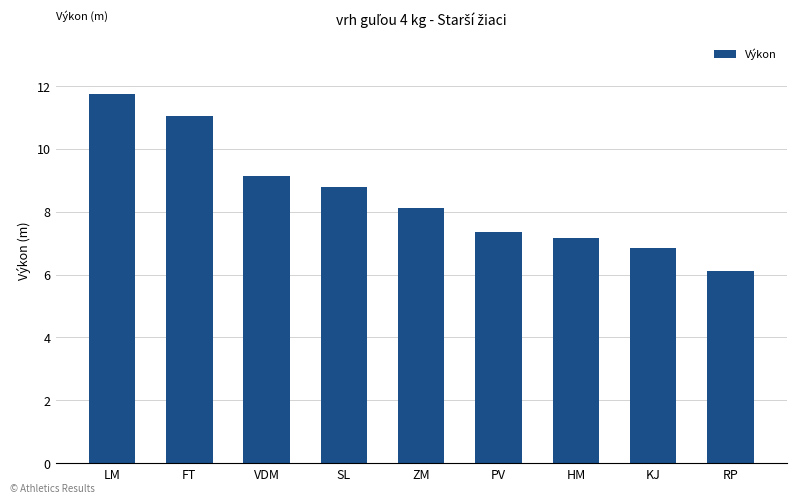

Does the chart contain stacked bars?

No